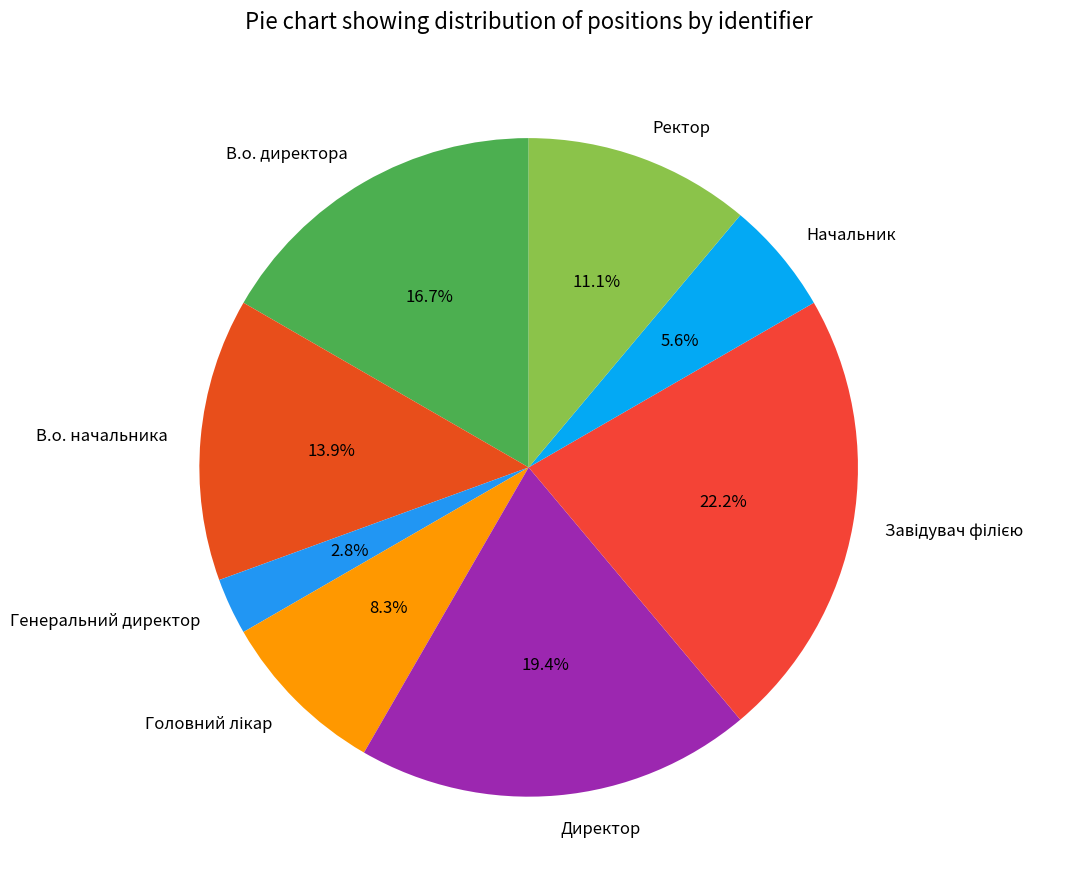

To the nearest percent, what is the average slice percentage?

12%